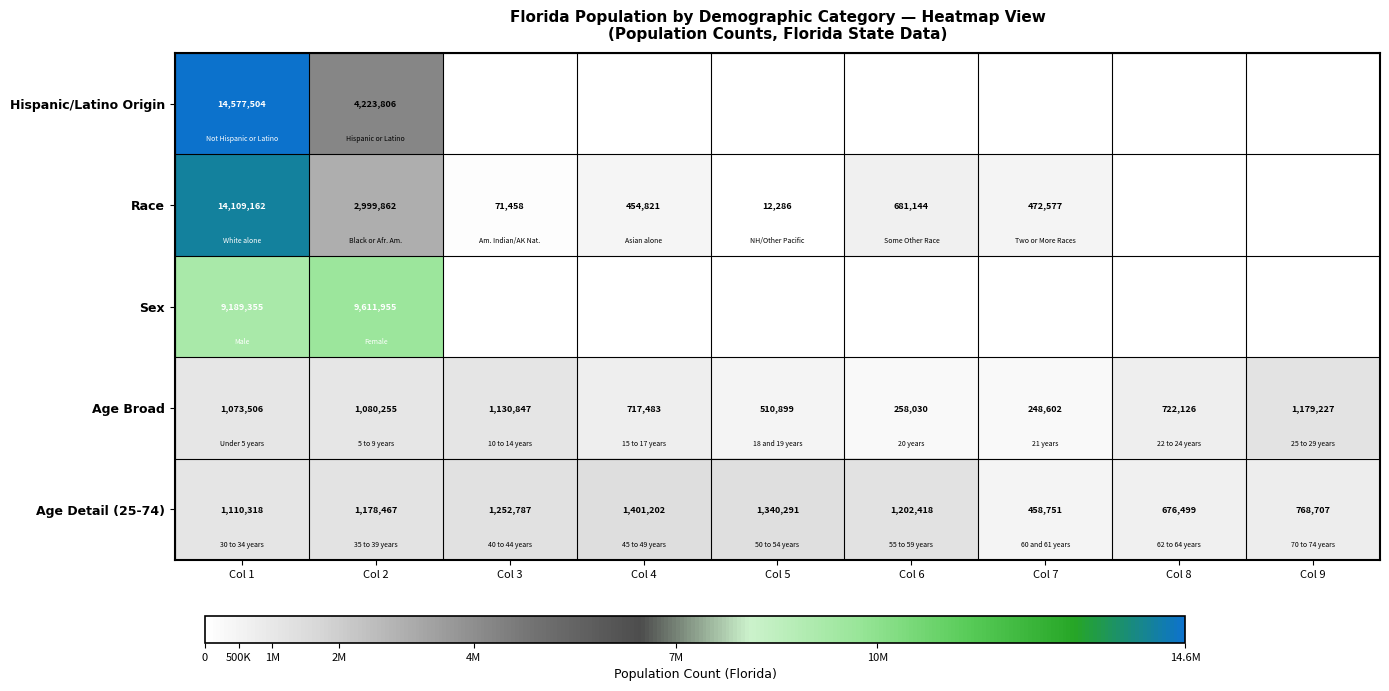

Rank the categories by Age Broad value from highest to lowest.

Col 9, Col 3, Col 2, Col 1, Col 8, Col 4, Col 5, Col 6, Col 7